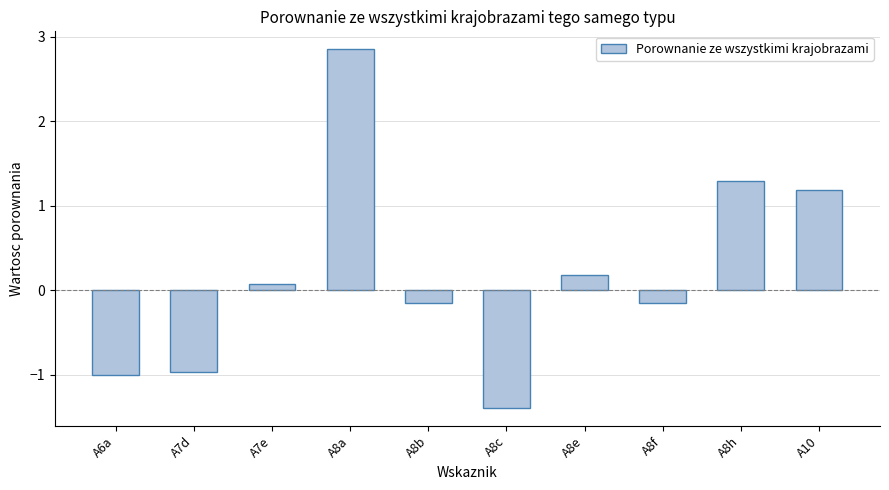

Is it true that the value at A8e is 0.2?

True